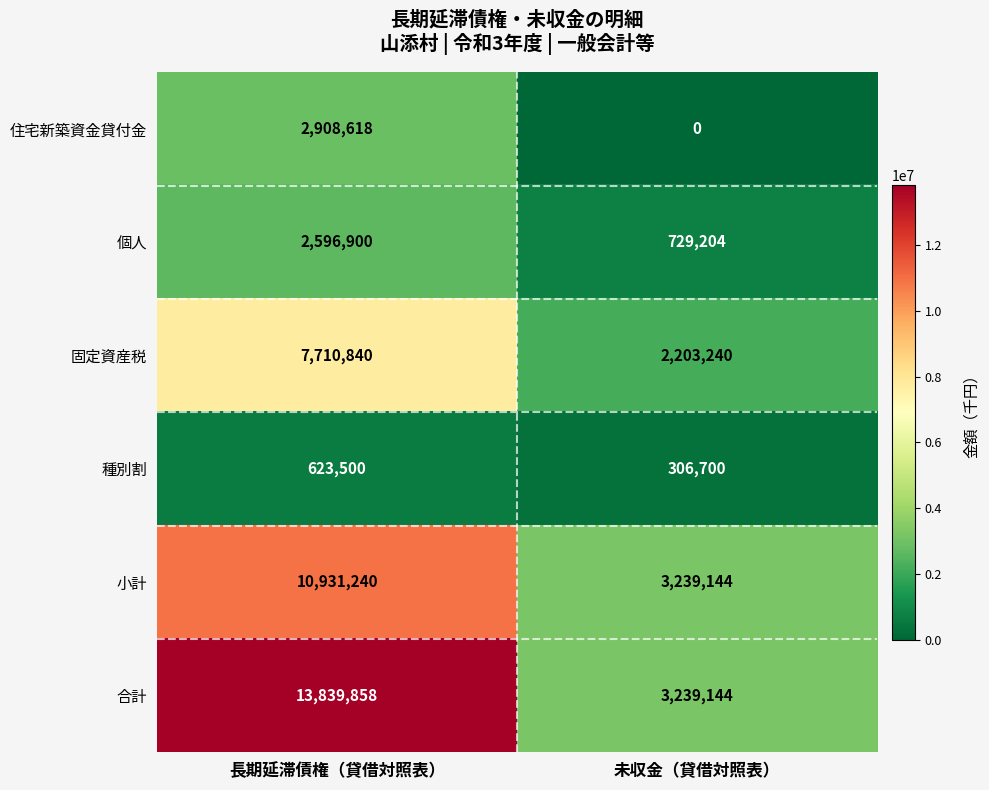

What is the sum of all 小計 values?

14170384